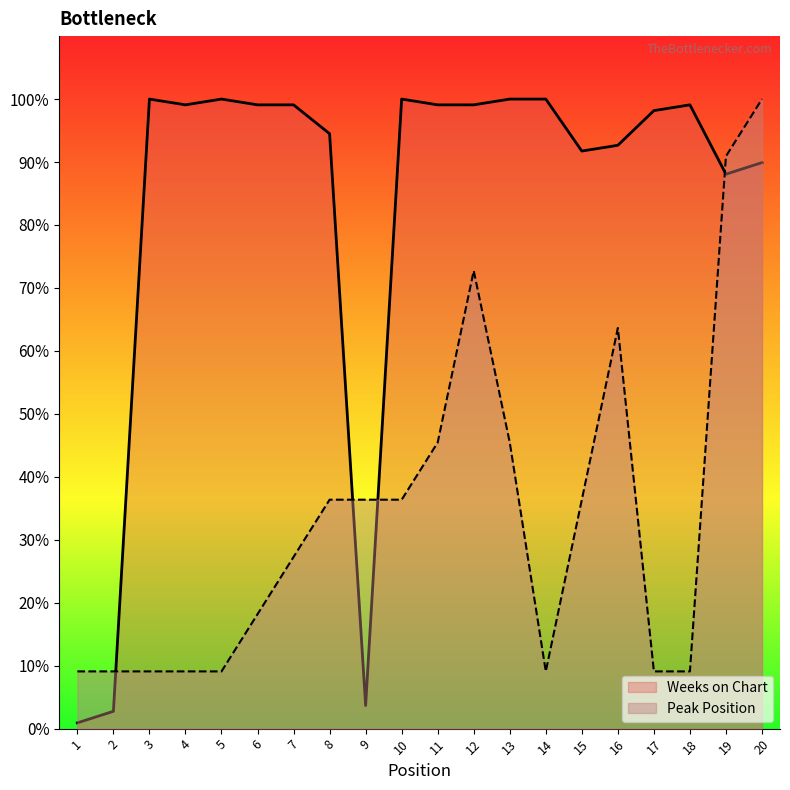

How many lines are shown in the chart?

2